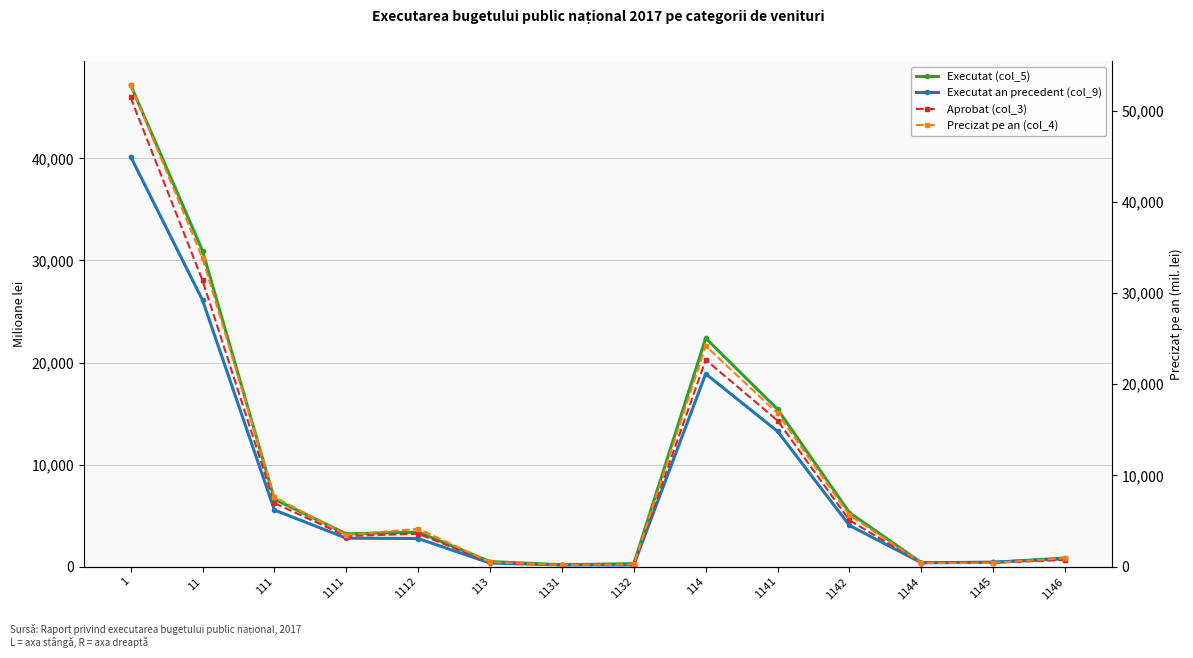

At which label does Precizat pe an (col_4) reach its minimum?

1131